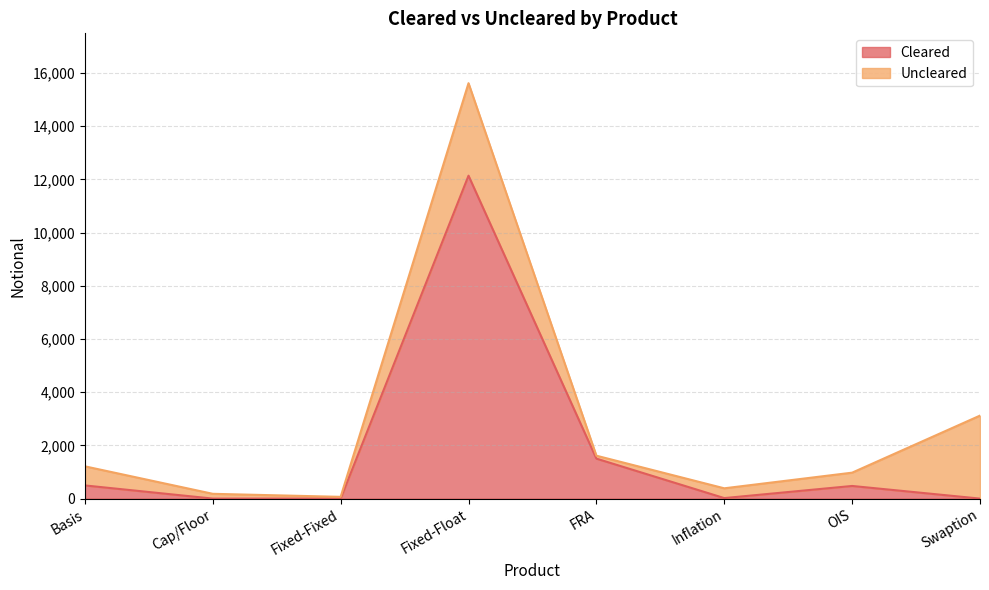

How many points are lower than both their immediate neighbors (excluding endpoints)?

2